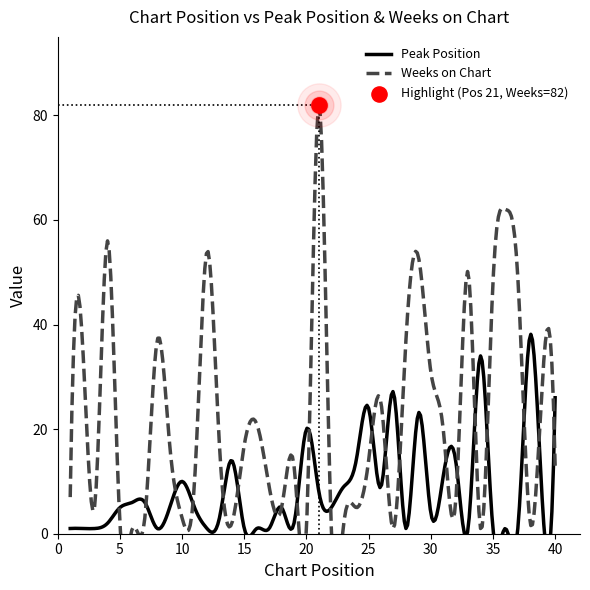

What is the total value across all series at 4?

58